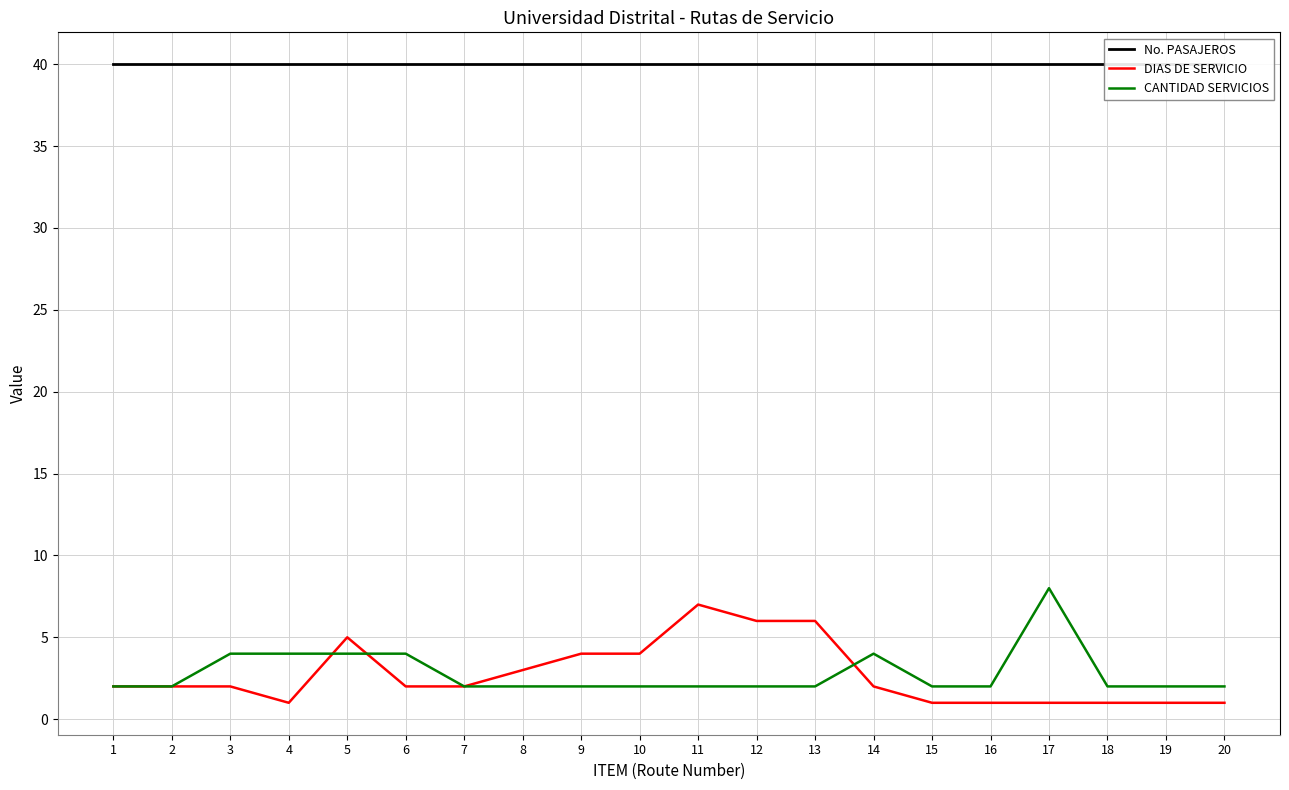

True or false: No. PASAJEROS has more than 0 points higher than both neighbors.

False